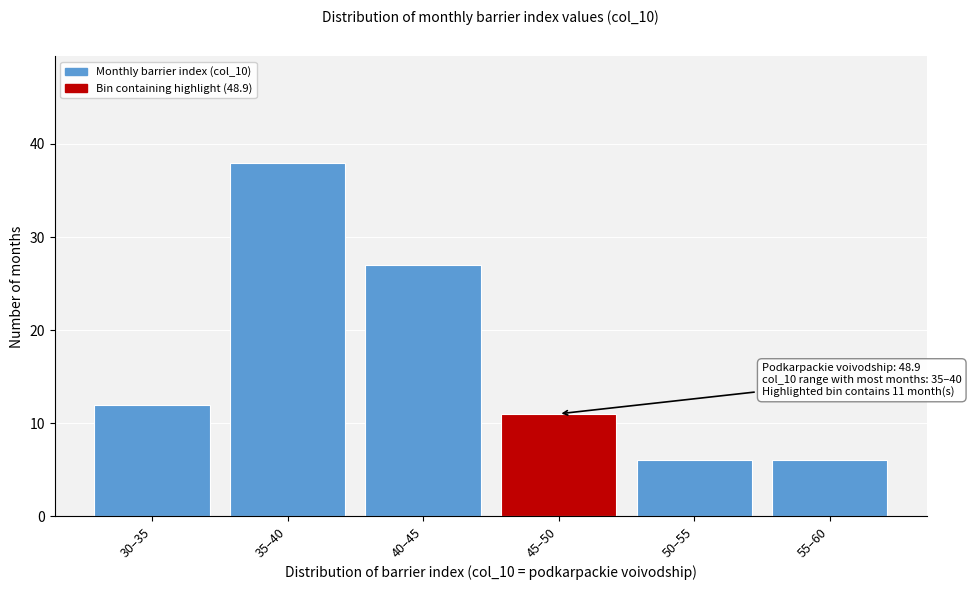

Reading left to right, what are all the values shown in this chart?

30–35=12	35–40=38	40–45=27	45–50=11	50–55=6	55–60=6